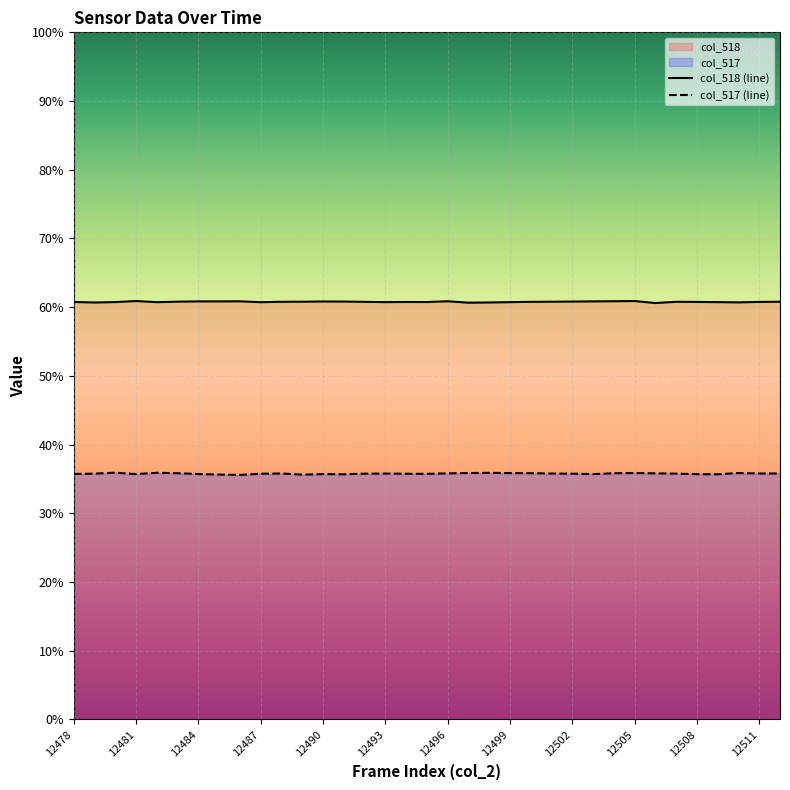

The col_517 series shows 35.7 at 12484. True or false?

True